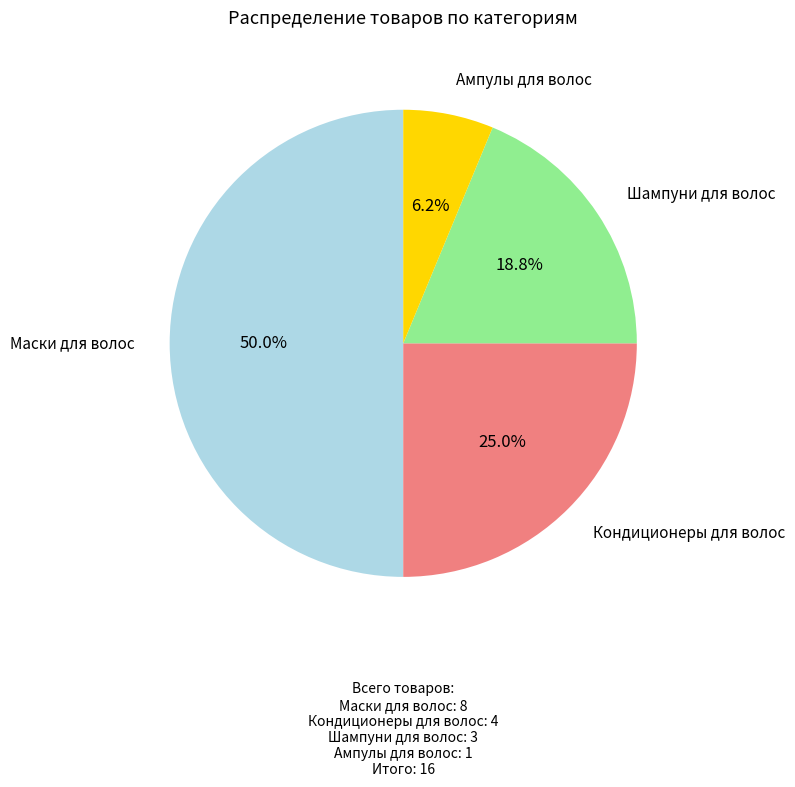

Is it true that Маски для волос is 50% of the pie?

True